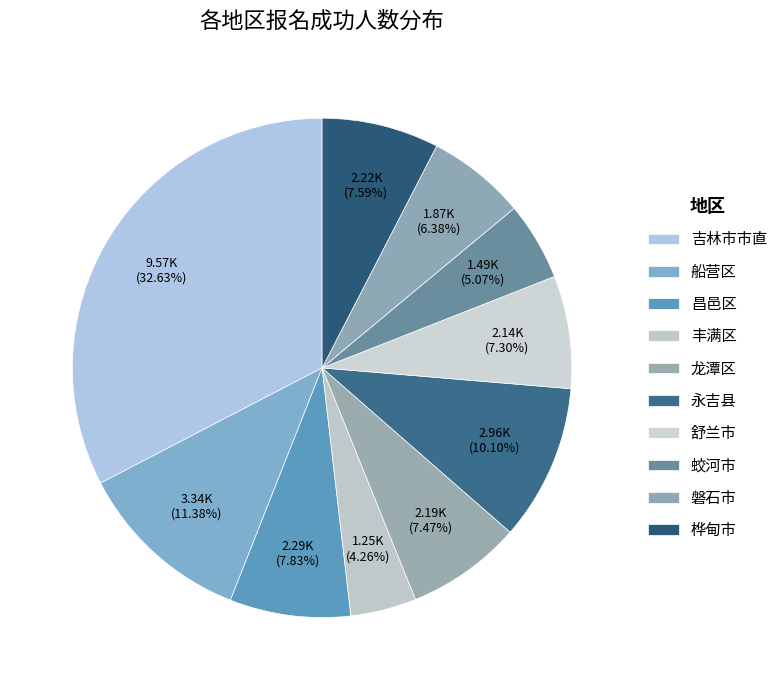

Does 昌邑区 represent more than half of the total?

No